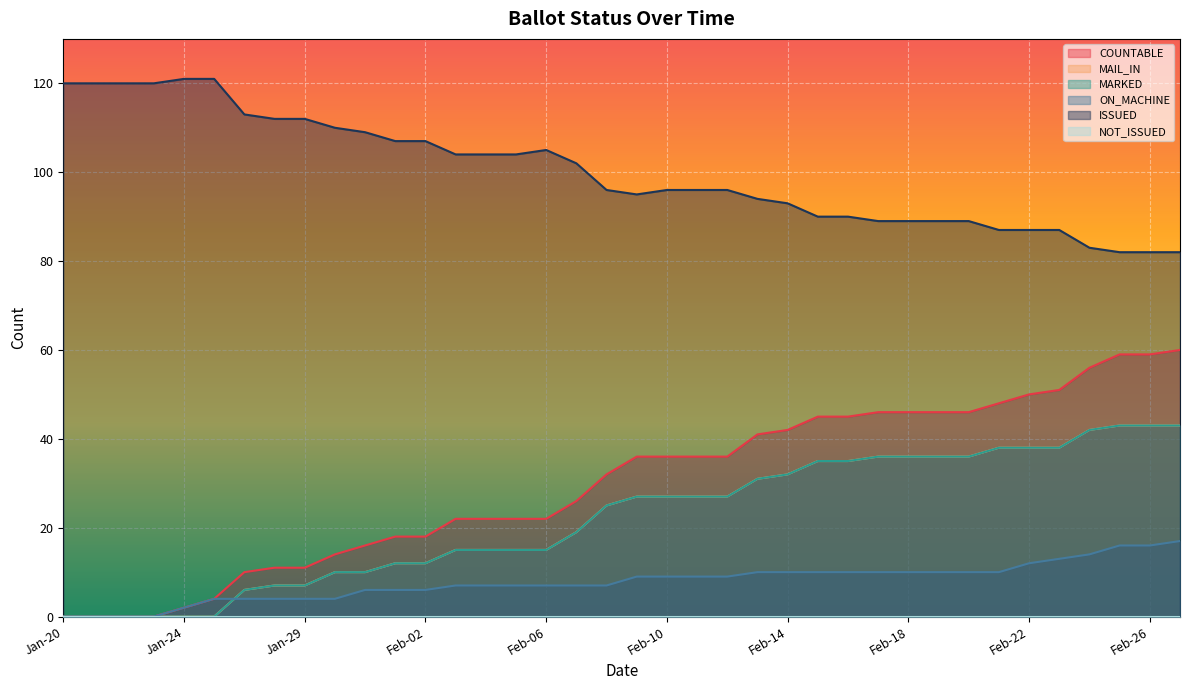

Reading right to left, list all the values displayed in this chart.

COUNTABLE: Feb-27=60	Feb-26=59	Feb-25=59	Feb-24=56	Feb-23=51	Feb-22=50	Feb-21=48	Feb-20=46	Feb-19=46	Feb-18=46	Feb-17=46	Feb-16=45	Feb-15=45	Feb-14=42	Feb-13=41	Feb-12=36	Feb-11=36	Feb-10=36	Feb-09=36	Feb-08=32	Feb-07=26	Feb-06=22	Feb-05=22	Feb-04=22	Feb-03=22	Feb-02=18	Feb-01=18	Jan-31=16	Jan-30=14	Jan-29=11	Jan-27=11	Jan-26=10	Jan-25=4	Jan-24=2	Jan-23=0	Jan-22=0	Jan-21=0	Jan-20=0
MAIL_IN: Feb-27=43	Feb-26=43	Feb-25=43	Feb-24=42	Feb-23=38	Feb-22=38	Feb-21=38	Feb-20=36	Feb-19=36	Feb-18=36	Feb-17=36	Feb-16=35	Feb-15=35	Feb-14=32	Feb-13=31	Feb-12=27	Feb-11=27	Feb-10=27	Feb-09=27	Feb-08=25	Feb-07=19	Feb-06=15	Feb-05=15	Feb-04=15	Feb-03=15	Feb-02=12	Feb-01=12	Jan-31=10	Jan-30=10	Jan-29=7	Jan-27=7	Jan-26=6	Jan-25=0	Jan-24=0	Jan-23=0	Jan-22=0	Jan-21=0	Jan-20=0
MARKED: Feb-27=43	Feb-26=43	Feb-25=43	Feb-24=42	Feb-23=38	Feb-22=38	Feb-21=38	Feb-20=36	Feb-19=36	Feb-18=36	Feb-17=36	Feb-16=35	Feb-15=35	Feb-14=32	Feb-13=31	Feb-12=27	Feb-11=27	Feb-10=27	Feb-09=27	Feb-08=25	Feb-07=19	Feb-06=15	Feb-05=15	Feb-04=15	Feb-03=15	Feb-02=12	Feb-01=12	Jan-31=10	Jan-30=10	Jan-29=7	Jan-27=7	Jan-26=6	Jan-25=0	Jan-24=0	Jan-23=0	Jan-22=0	Jan-21=0	Jan-20=0
ON_MACHINE: Feb-27=17	Feb-26=16	Feb-25=16	Feb-24=14	Feb-23=13	Feb-22=12	Feb-21=10	Feb-20=10	Feb-19=10	Feb-18=10	Feb-17=10	Feb-16=10	Feb-15=10	Feb-14=10	Feb-13=10	Feb-12=9	Feb-11=9	Feb-10=9	Feb-09=9	Feb-08=7	Feb-07=7	Feb-06=7	Feb-05=7	Feb-04=7	Feb-03=7	Feb-02=6	Feb-01=6	Jan-31=6	Jan-30=4	Jan-29=4	Jan-27=4	Jan-26=4	Jan-25=4	Jan-24=2	Jan-23=0	Jan-22=0	Jan-21=0	Jan-20=0
ISSUED: Feb-27=82	Feb-26=82	Feb-25=82	Feb-24=83	Feb-23=87	Feb-22=87	Feb-21=87	Feb-20=89	Feb-19=89	Feb-18=89	Feb-17=89	Feb-16=90	Feb-15=90	Feb-14=93	Feb-13=94	Feb-12=96	Feb-11=96	Feb-10=96	Feb-09=95	Feb-08=96	Feb-07=102	Feb-06=105	Feb-05=104	Feb-04=104	Feb-03=104	Feb-02=107	Feb-01=107	Jan-31=109	Jan-30=110	Jan-29=112	Jan-27=112	Jan-26=113	Jan-25=121	Jan-24=121	Jan-23=120	Jan-22=120	Jan-21=120	Jan-20=120